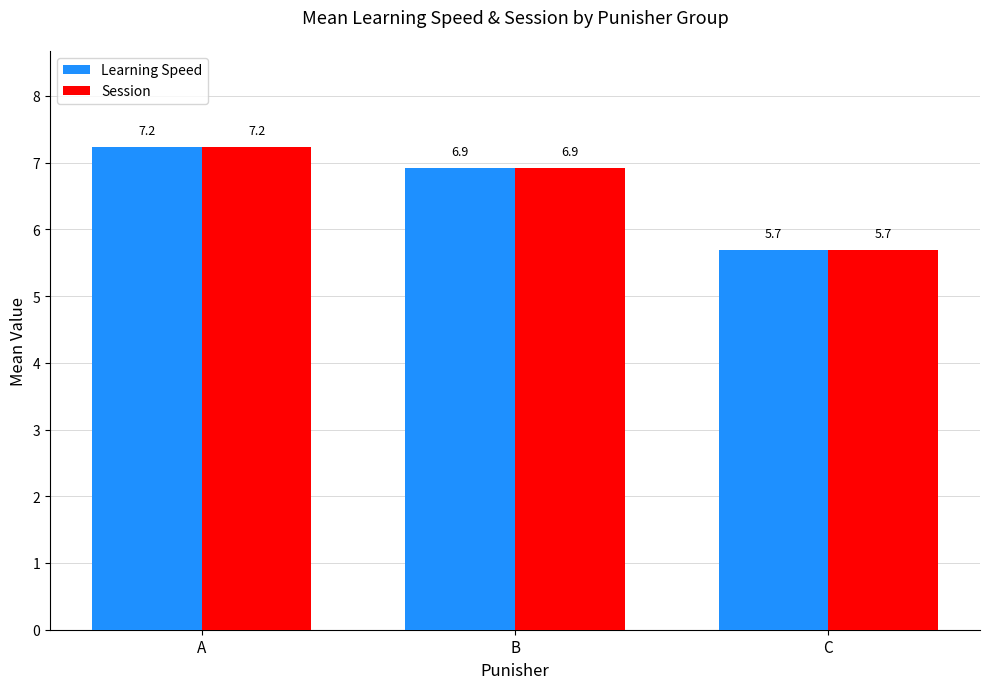

The value of Session at B is 6.9. True or false?

True